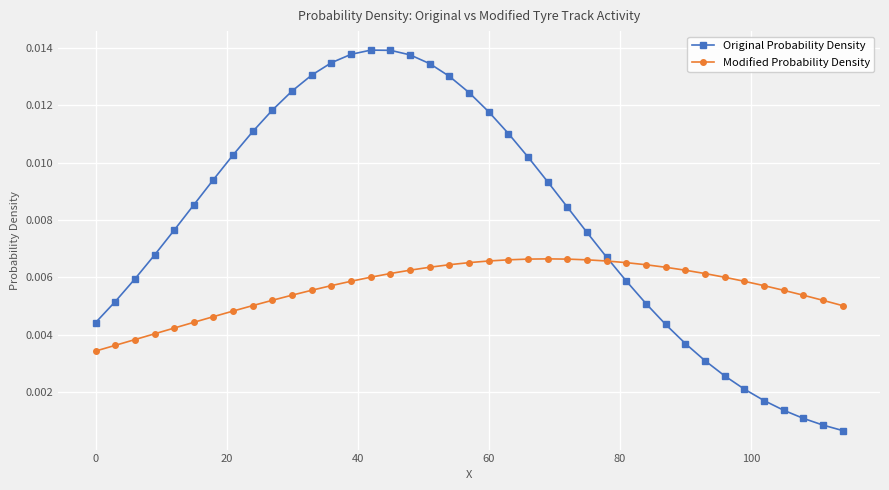

Count the Modified Probability Density values in the range 0 to 1.

39